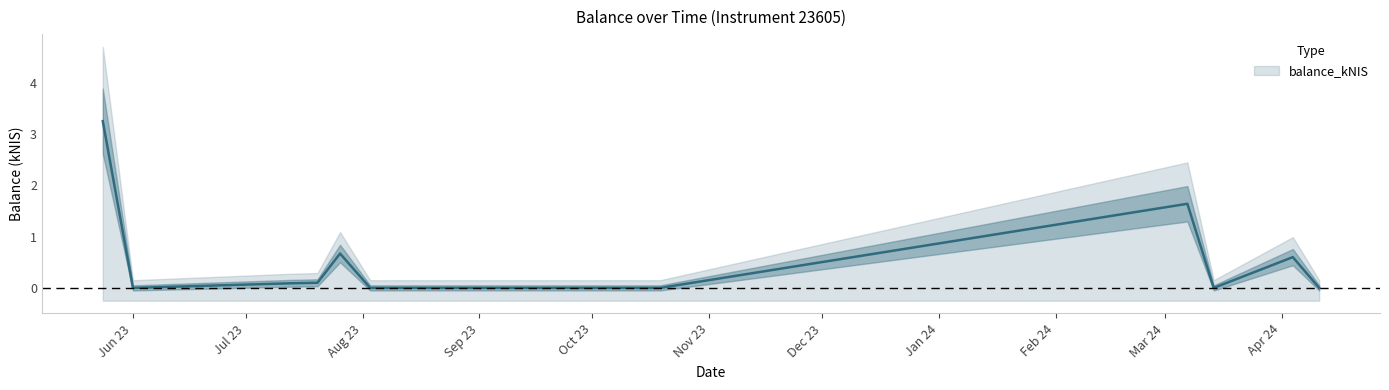

Reading right to left, extract all data points from this chart.

0.0	0.6	0.0	1.6	0.0	0.0	0.7	0.1	0.1	0.0	3.2